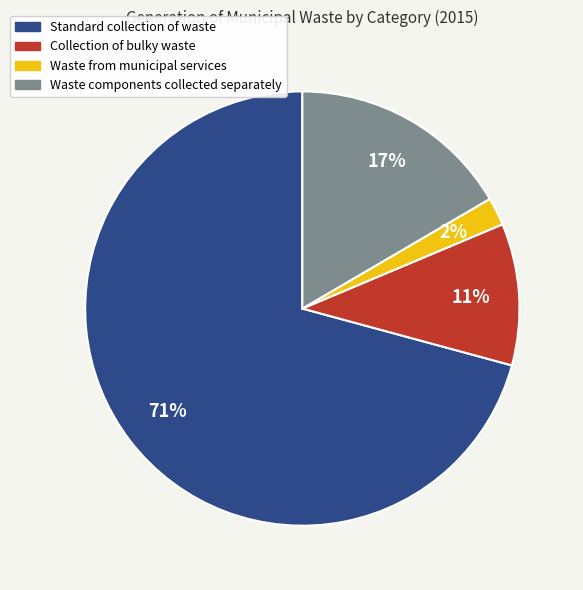

To the nearest percent, what is the combined percentage of Waste from municipal services and Waste components collected separately?

19%